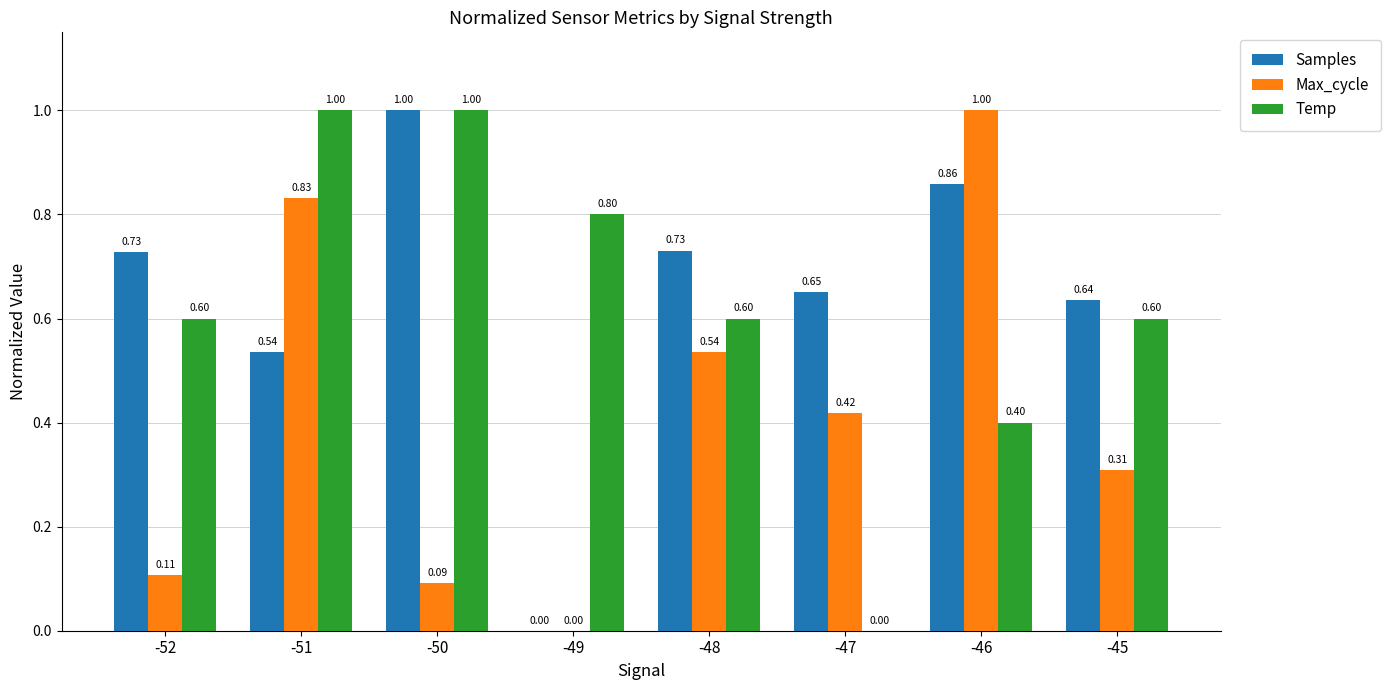

What is the sum of all Max_cycle values?

3.3